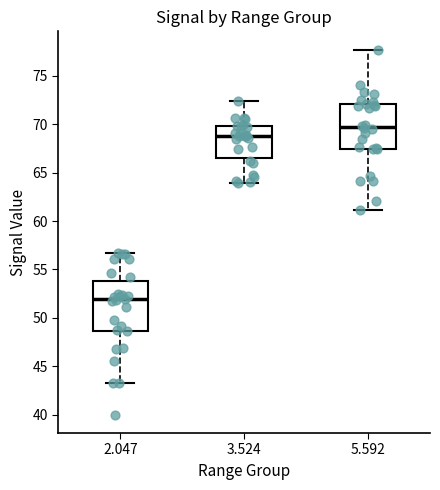

Reading left to right, read every box against the y-axis: the position of its median line, the range the box covers, and the ends of its whiskers. The values are not printed on the chart, so give them approximately, as read against the axis.

2.047: median 52.0, box 48.5 to 54.0, whiskers 43.5 to 56.5
3.524: median 69.0, box 66.5 to 70.0, whiskers 64.0 to 72.5
5.592: median 69.5, box 67.5 to 72.0, whiskers 61.0 to 77.5